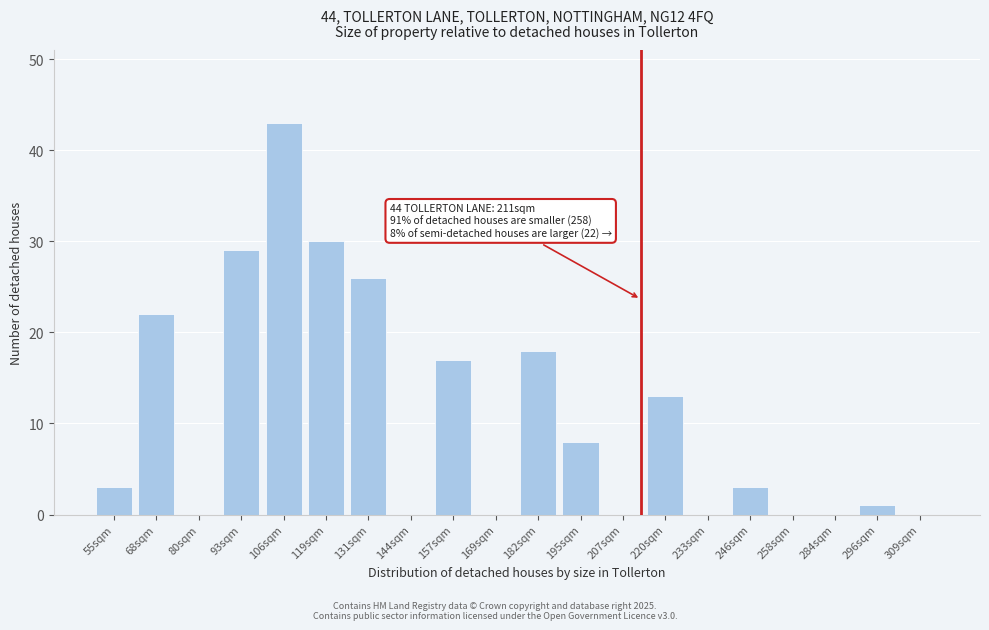

Reading left to right, what are all the values shown in this chart?

55sqm=3	68sqm=22	80sqm=0	93sqm=29	106sqm=43	119sqm=30	131sqm=26	144sqm=0	157sqm=17	169sqm=0	182sqm=18	195sqm=8	207sqm=0	220sqm=13	233sqm=0	246sqm=3	258sqm=0	284sqm=0	296sqm=1	309sqm=0